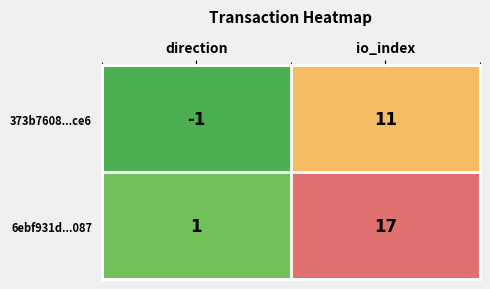

What is the difference between the 373b7608...ce6 values at io_index and direction?

12